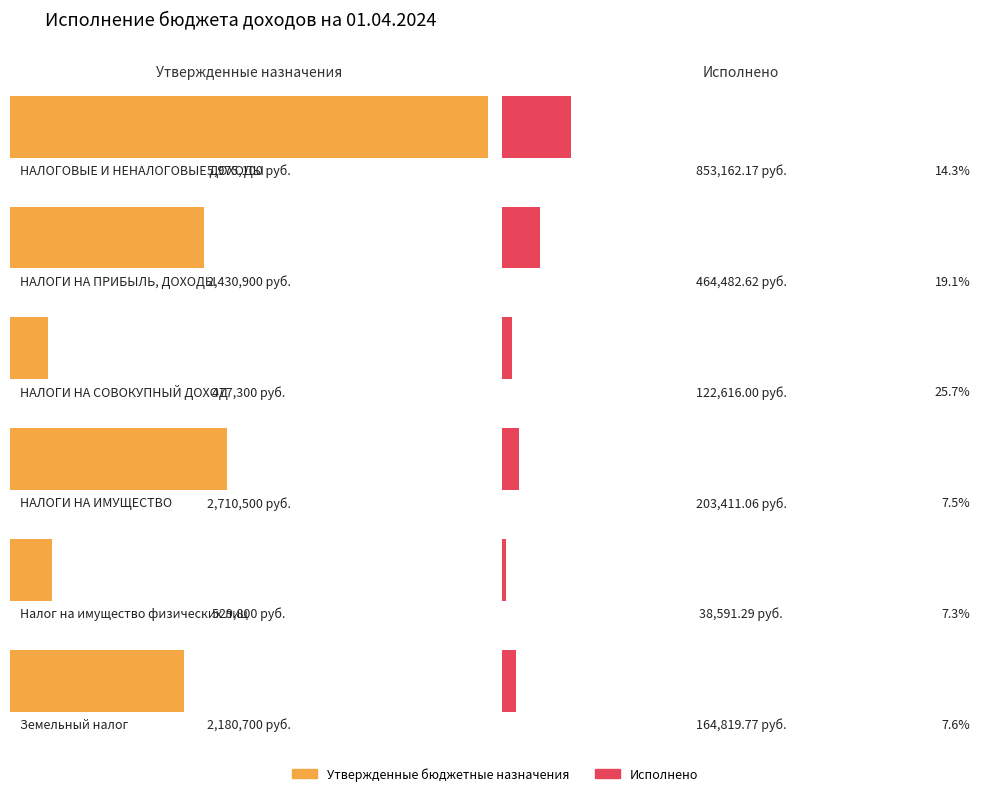

What is the label of the 3rd bar from the left?

НАЛОГИ НА СОВОКУПНЫЙ ДОХОД